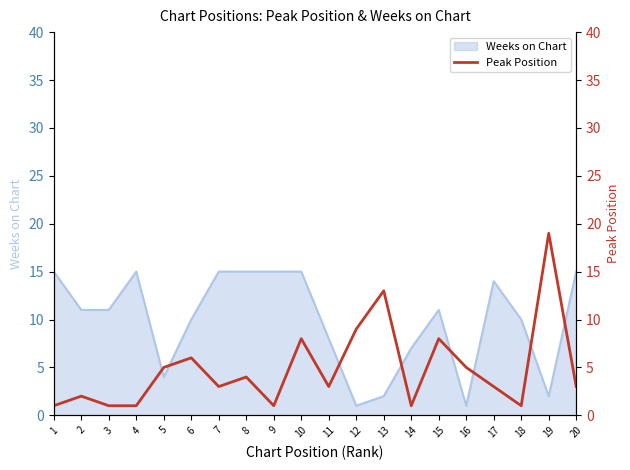

True or false: Weeks on Chart has a value of 11 at 2.

True